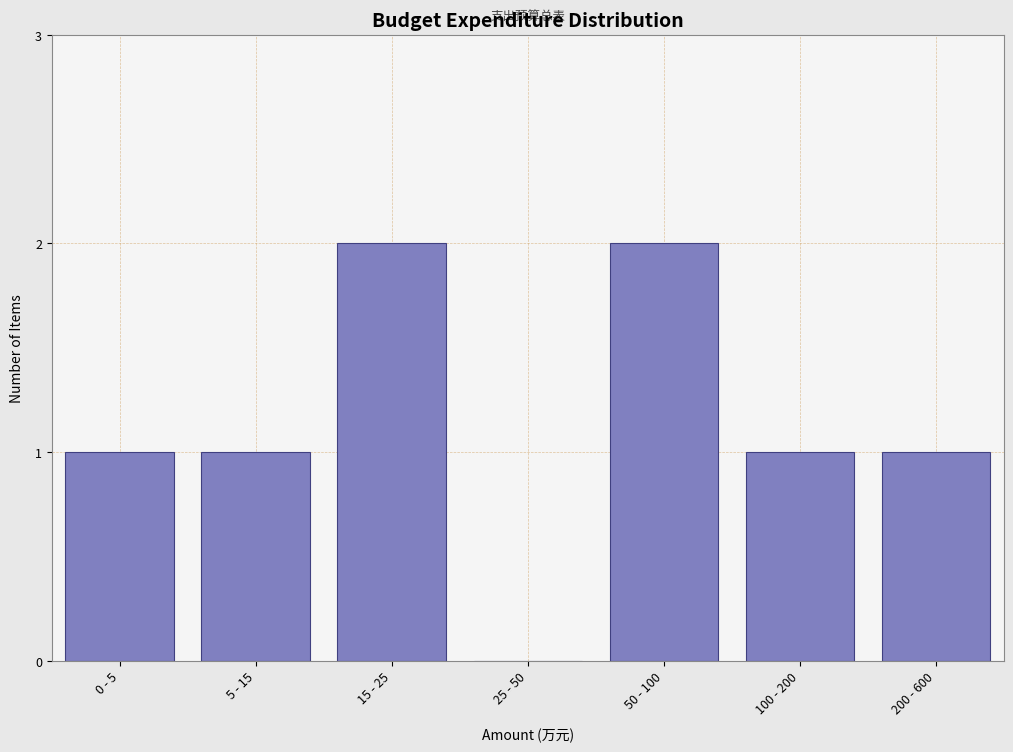

Reading left to right, extract all data points from this chart.

0 - 5=1	5 - 15=1	15 - 25=2	25 - 50=0	50 - 100=2	100 - 200=1	200 - 600=1